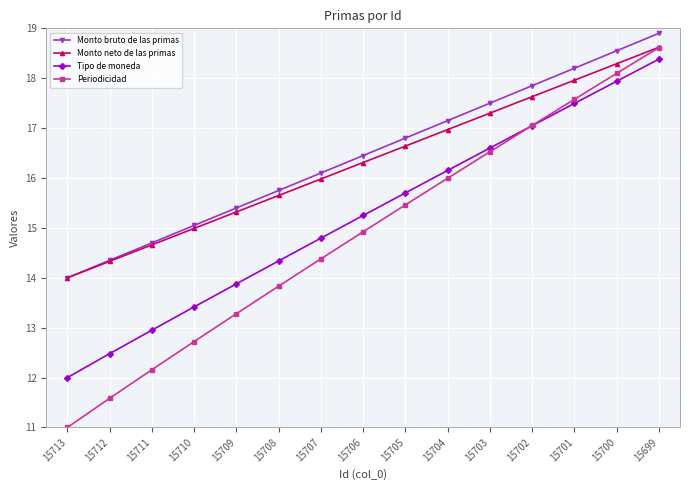

At which category is the sum across all series the highest?

15699